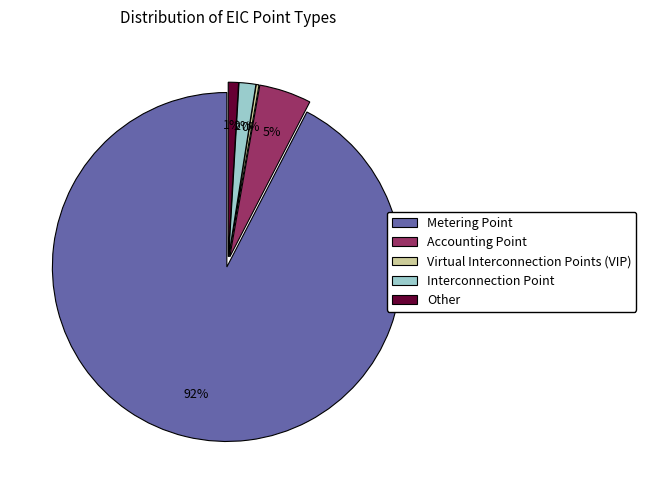

To the nearest percent, what portion does Interconnection Point represent?

2%